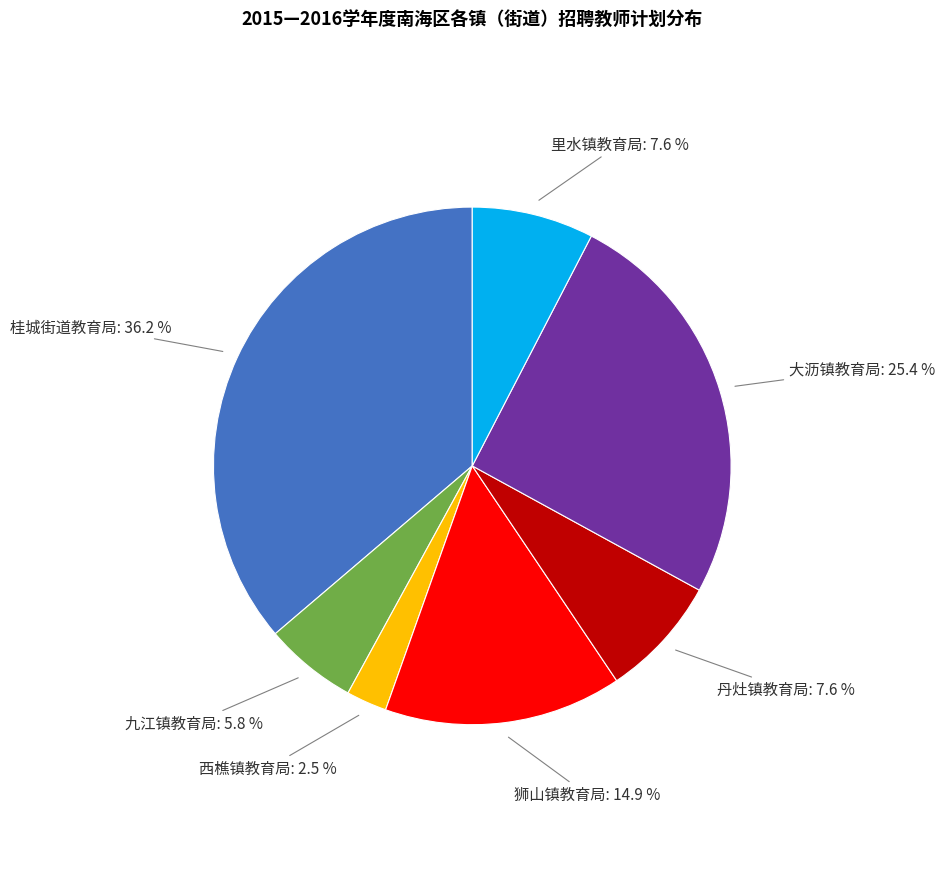

Is there any slice that represents more than half of the pie?

No